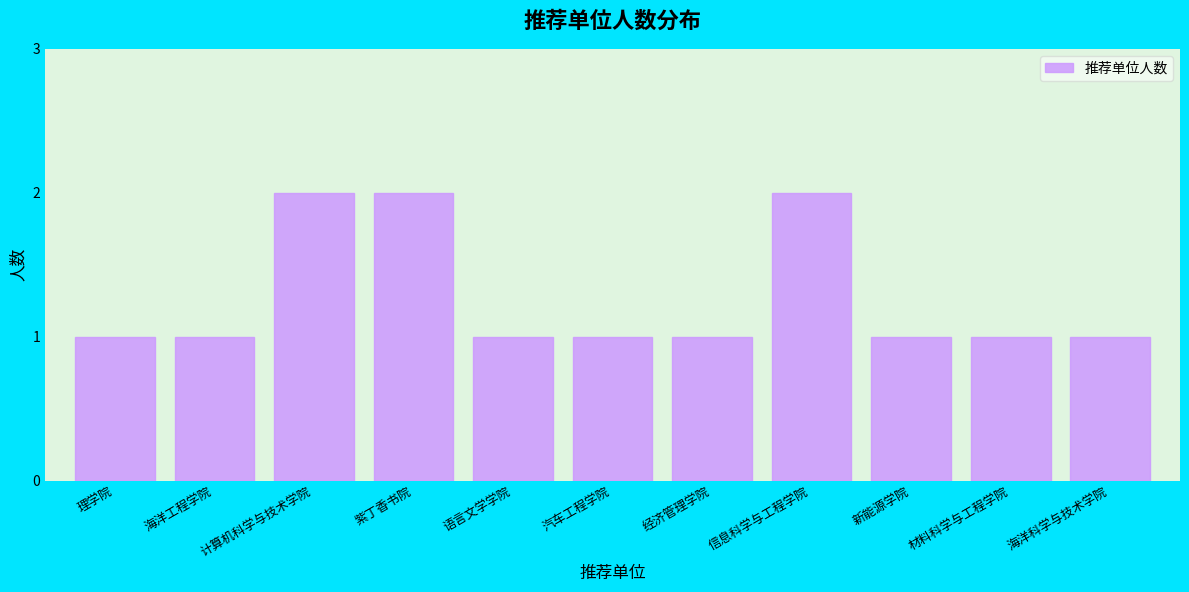

Does the chart contain stacked bars?

No